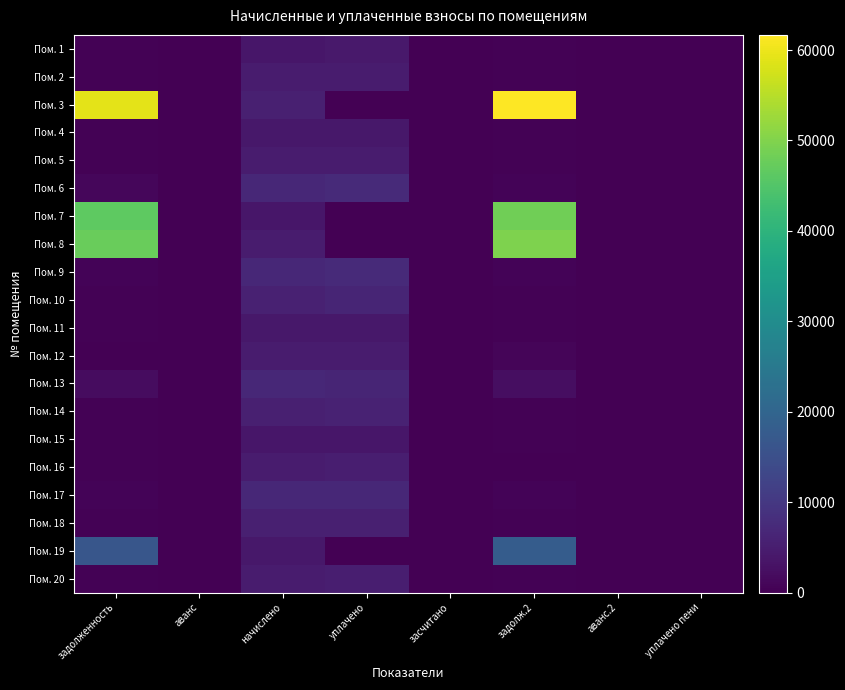

What is the difference between the highest and lowest values at задолж.2?

61680.0